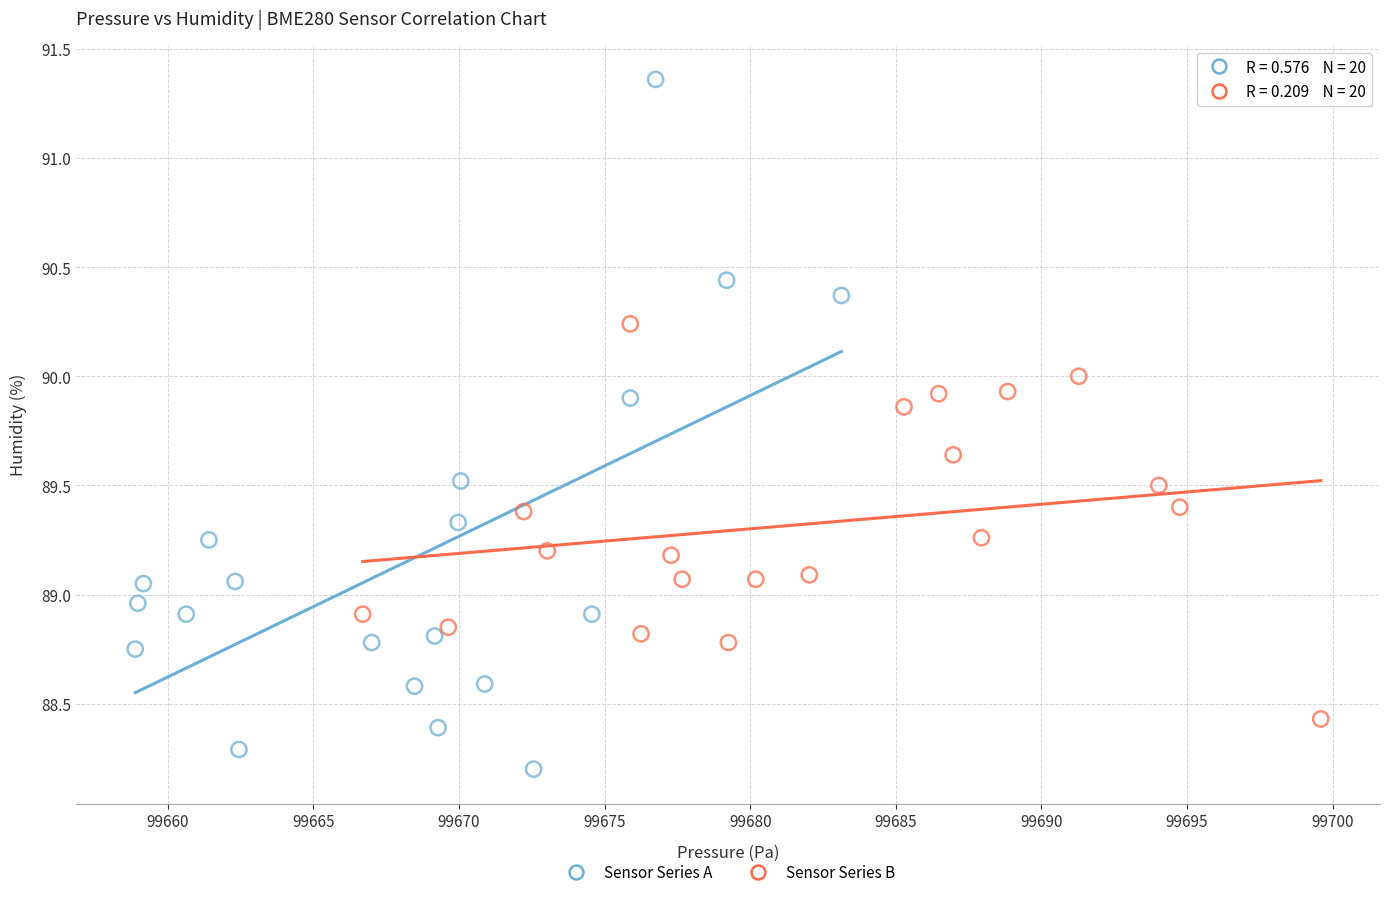

Which series has the widest spread of Y values?

Sensor Series A